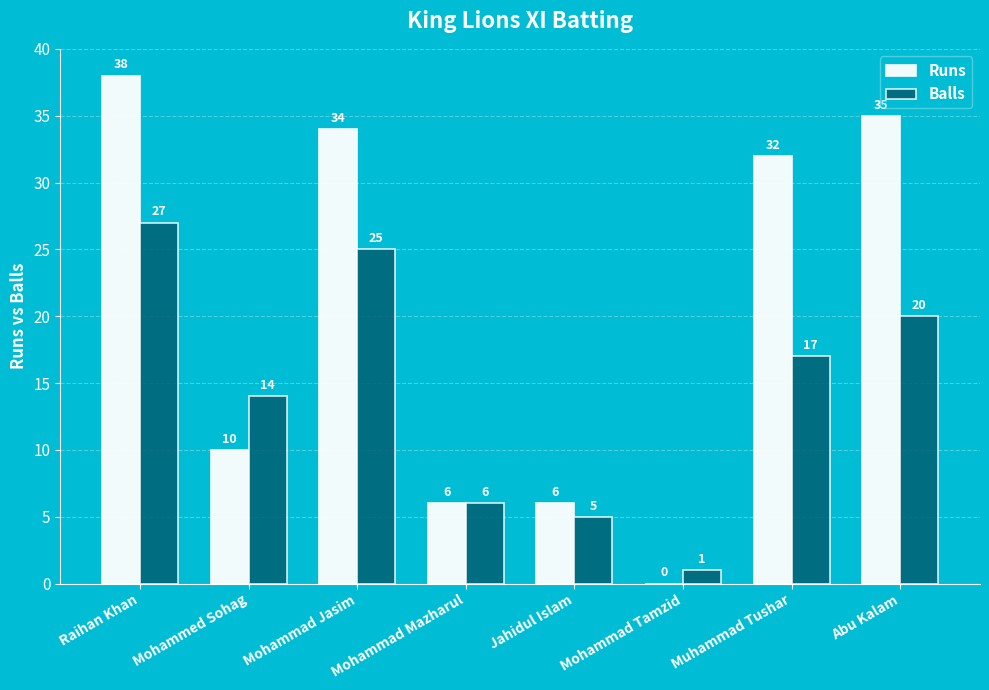

True or false: Balls has a value of 20 at Abu Kalam.

True